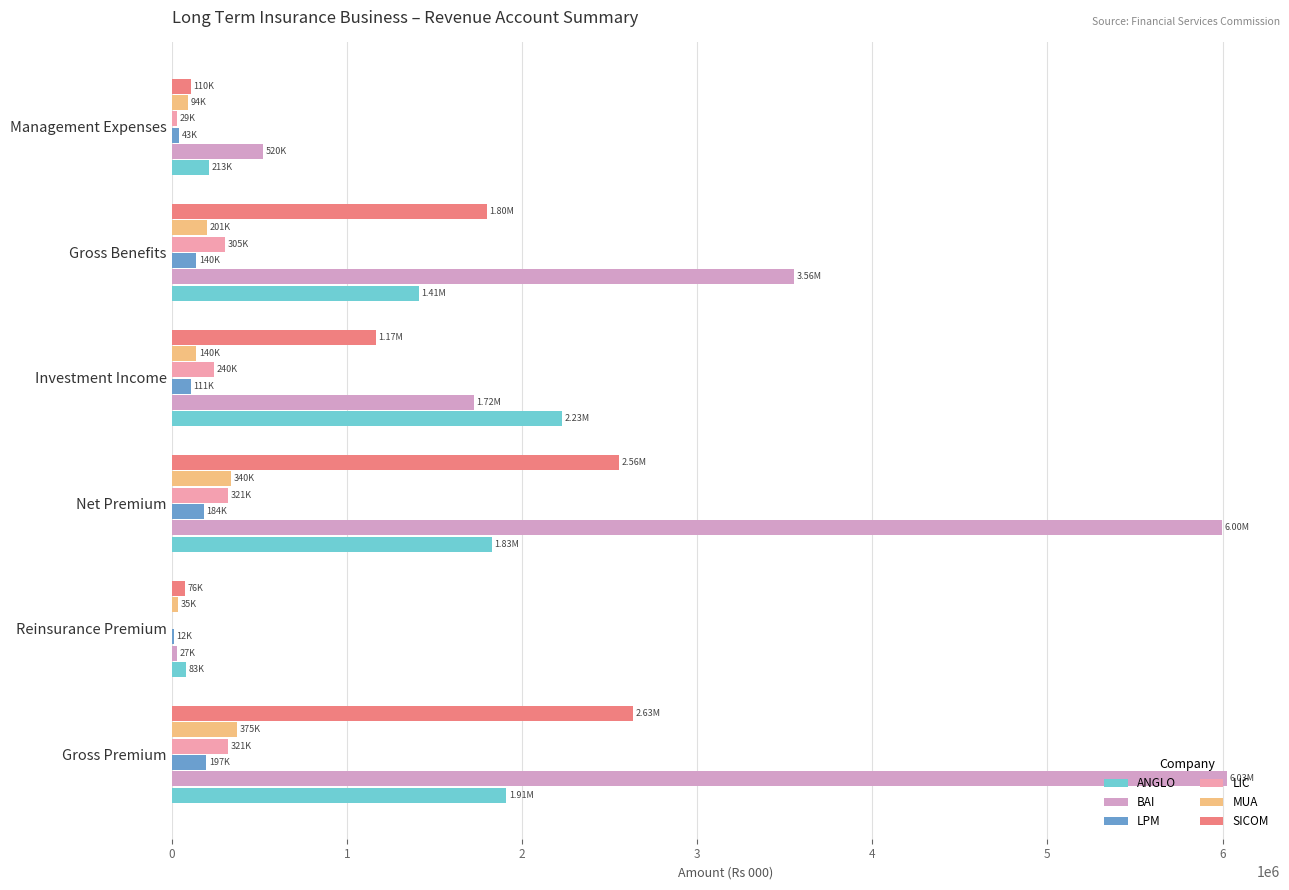

Which series has the largest total across all categories?

BAI